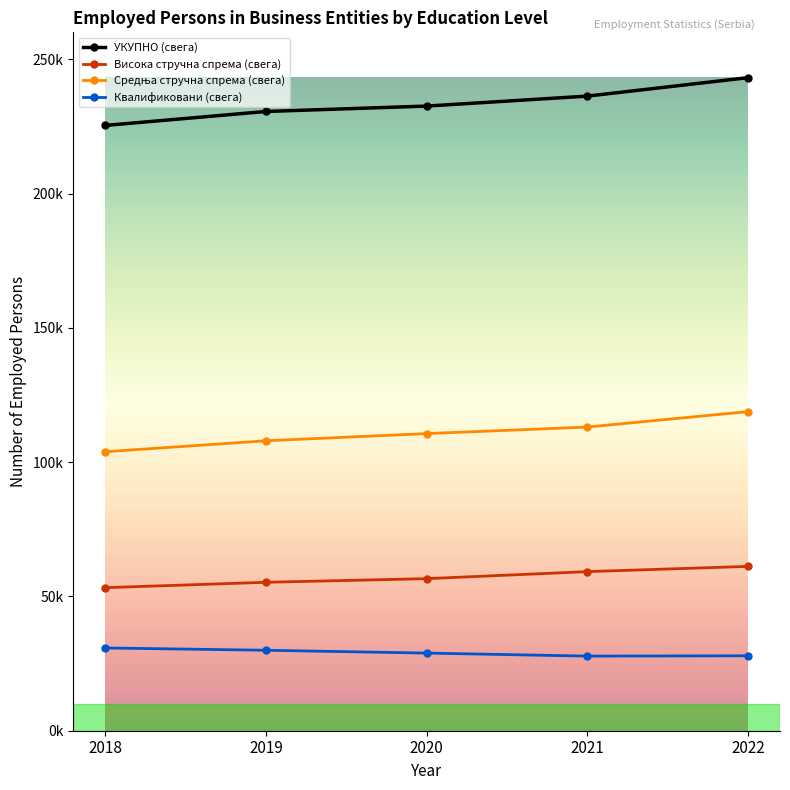

What is the difference between the УКУПНО (свега) values at 2021 and 2020?

3708